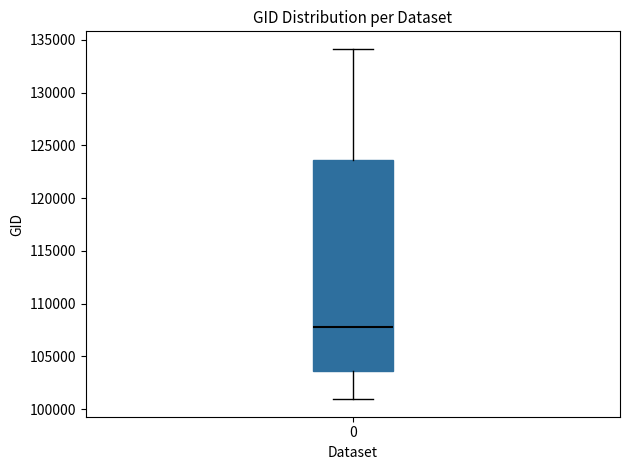

Read this box plot against the y-axis: the position of the median line, the range covered by the box, and the ends of both whiskers. The values are not printed on the chart, so give them approximately, as read against the axis.

median 107500, box 103500 to 123500, whiskers 101000 to 134000